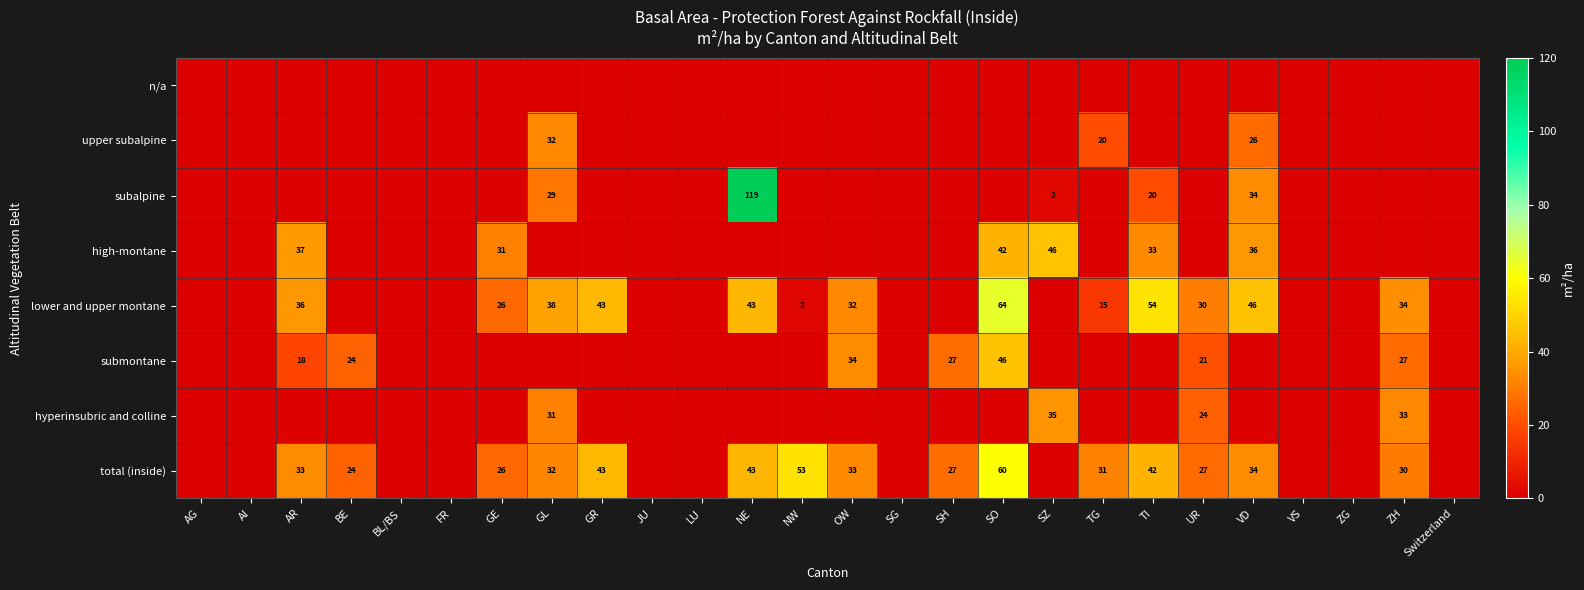

Which label corresponds to the largest value in the chart?

NE